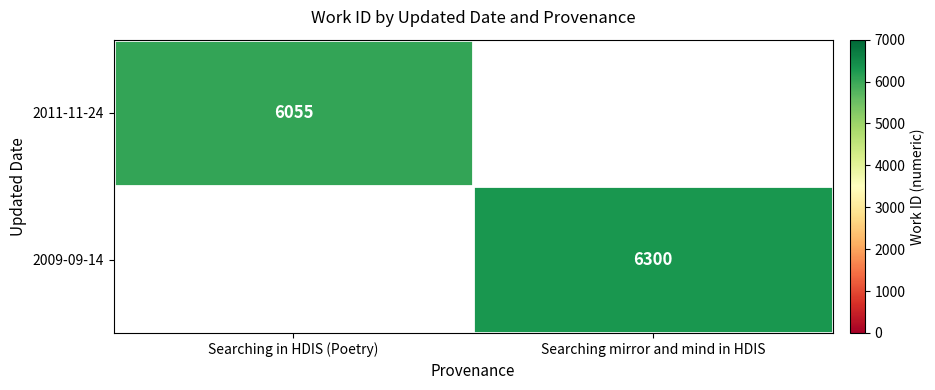

The 2011-11-24 series shows 3036 at Searching in HDIS (Poetry). True or false?

False